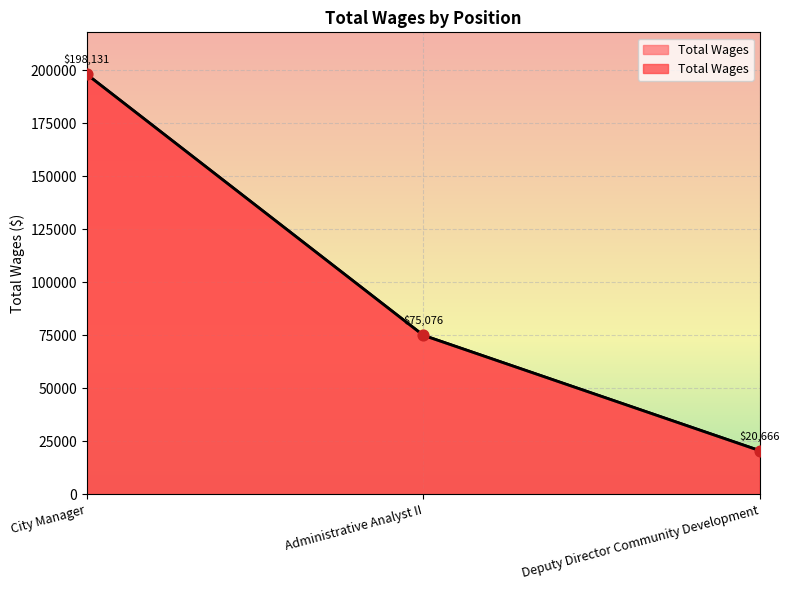

Between Deputy Director Community Development and City Manager, which is larger?

City Manager